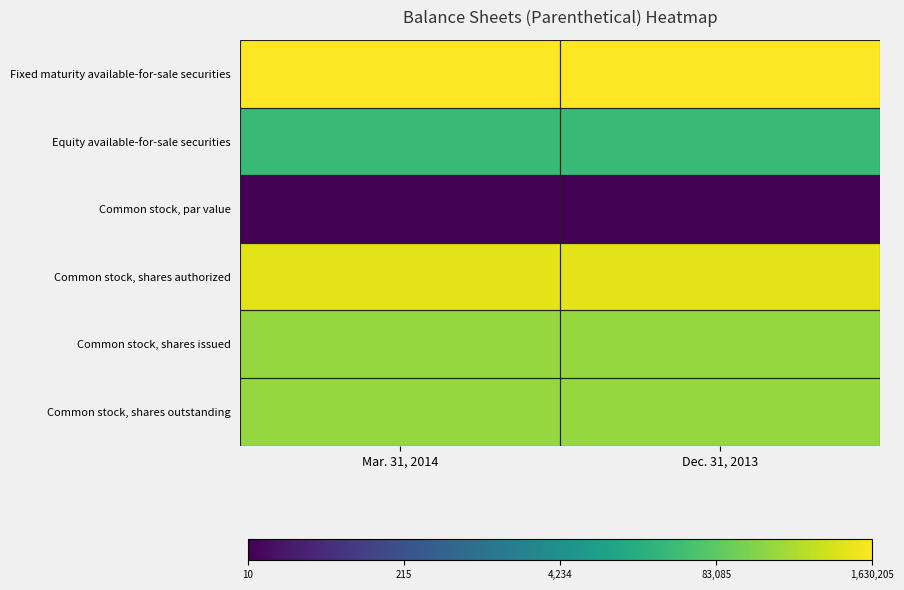

What is the difference between the highest and lowest values at Dec. 31, 2013?

11.9